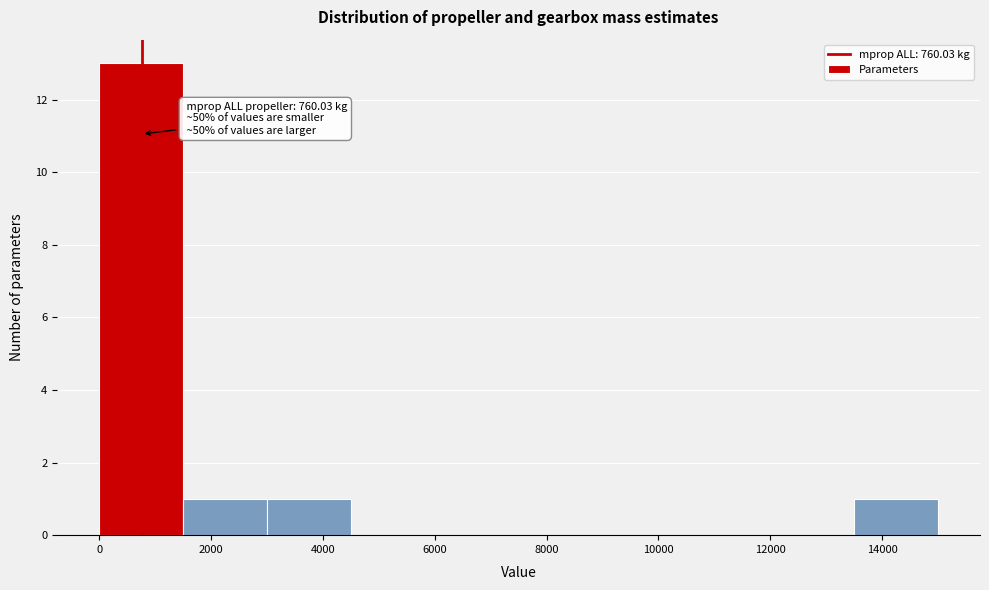

Which range on the x-axis has the tallest bar?

0 to 1600